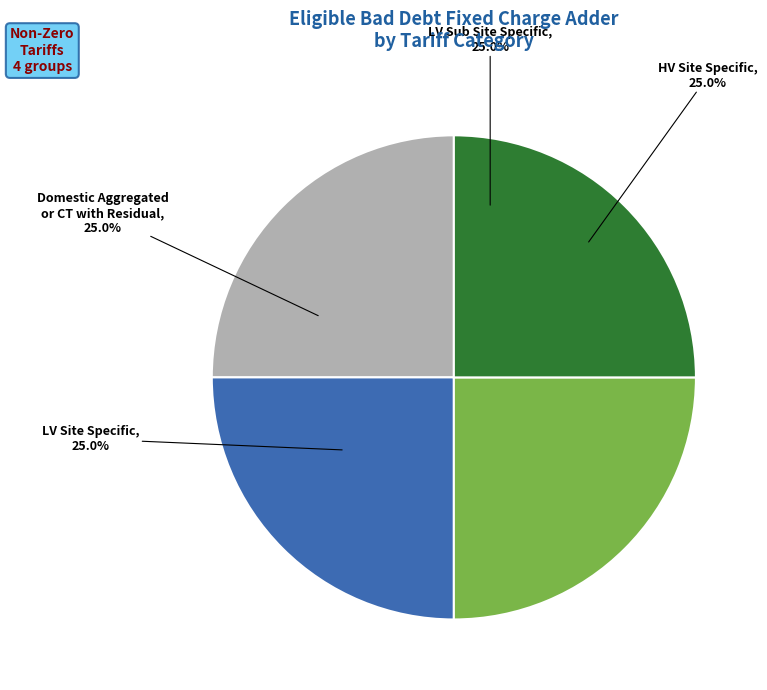

Does any single category account for the majority?

No